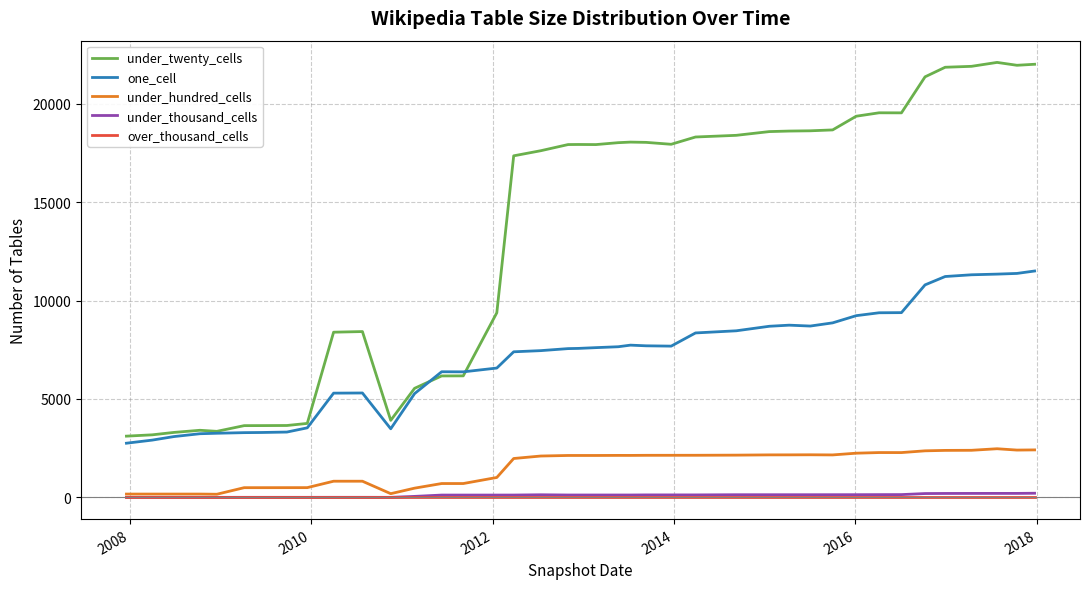

What are all the series names shown in the legend?

under_twenty_cells, one_cell, under_hundred_cells, under_thousand_cells, over_thousand_cells